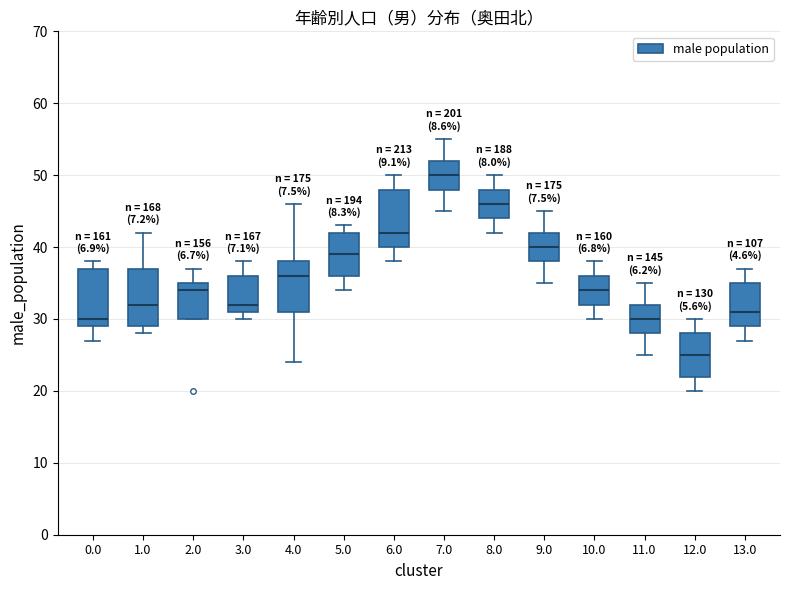

Reading left to right, transcribe this box plot: for each box, give where its median line is, the range the box spans, and where its two whiskers end, as read against the y-axis. The values are not printed on the chart, so give them approximately, as read against the axis.

0.0: median 30, box 29 to 37, whiskers 27 to 38
1.0: median 32, box 29 to 37, whiskers 28 to 42
2.0: median 34, box 30 to 35, whiskers 30 to 37
3.0: median 32, box 31 to 36, whiskers 30 to 38
4.0: median 36, box 31 to 38, whiskers 24 to 46
5.0: median 39, box 36 to 42, whiskers 34 to 43
6.0: median 42, box 40 to 48, whiskers 38 to 50
7.0: median 50, box 48 to 52, whiskers 45 to 55
8.0: median 46, box 44 to 48, whiskers 42 to 50
9.0: median 40, box 38 to 42, whiskers 35 to 45
10.0: median 34, box 32 to 36, whiskers 30 to 38
11.0: median 30, box 28 to 32, whiskers 25 to 35
12.0: median 25, box 22 to 28, whiskers 20 to 30
13.0: median 31, box 29 to 35, whiskers 27 to 37